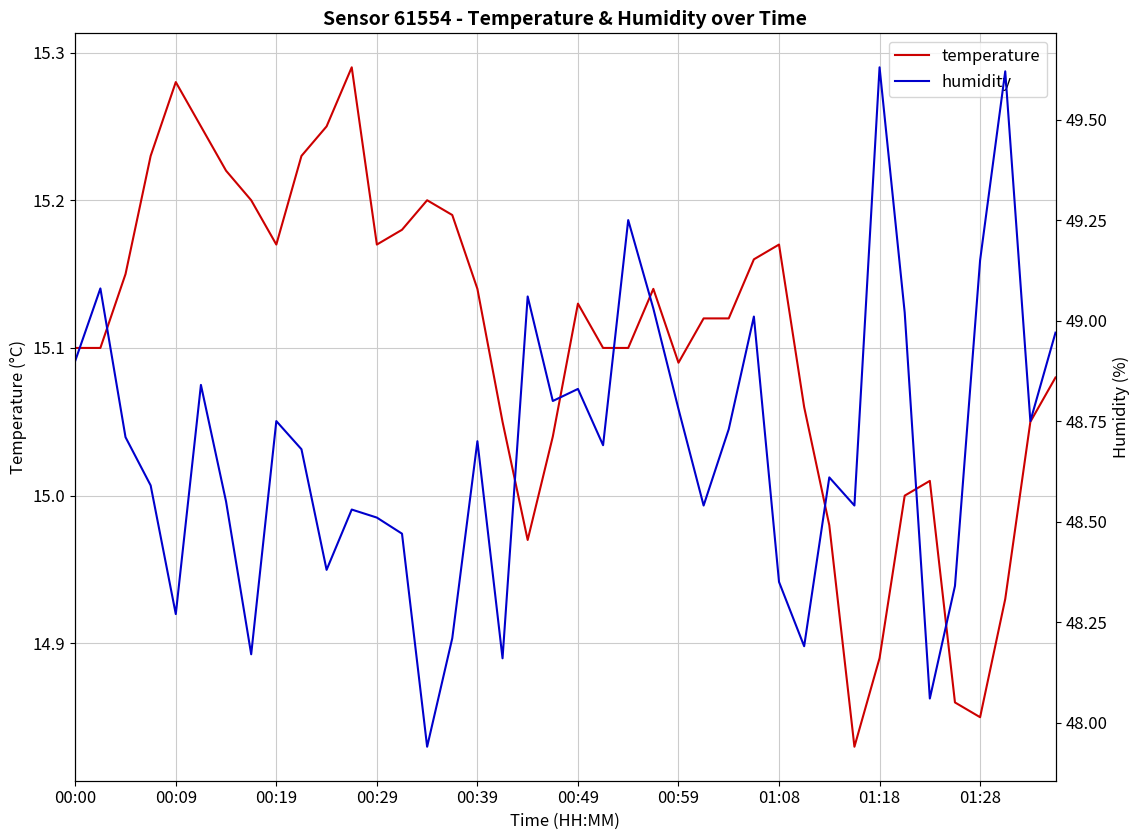

In temperature, how many points are lower than both neighbors (excluding endpoints)?

6